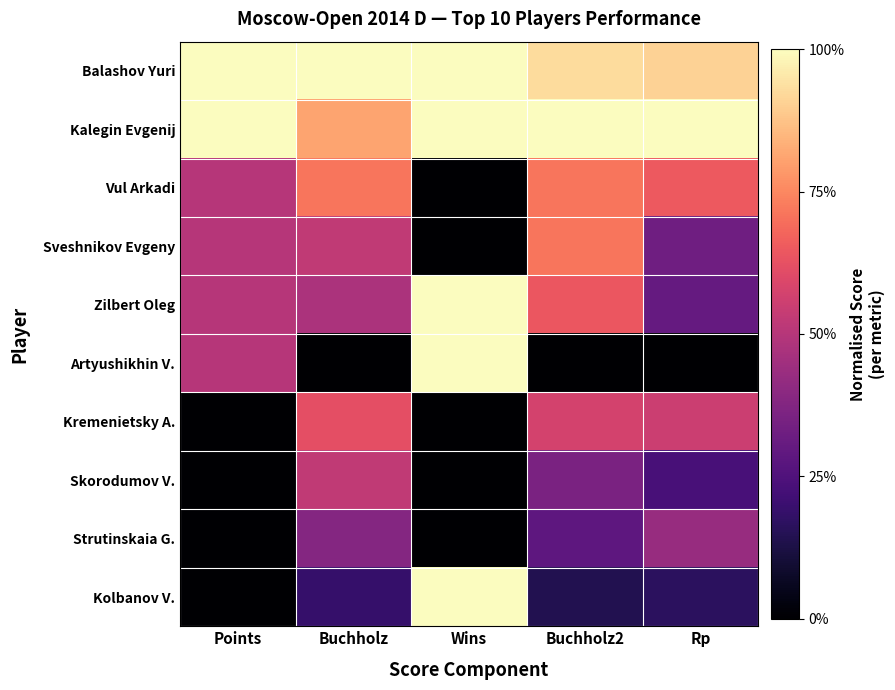

Between Buchholz2 and Rp, which is larger?

Buchholz2